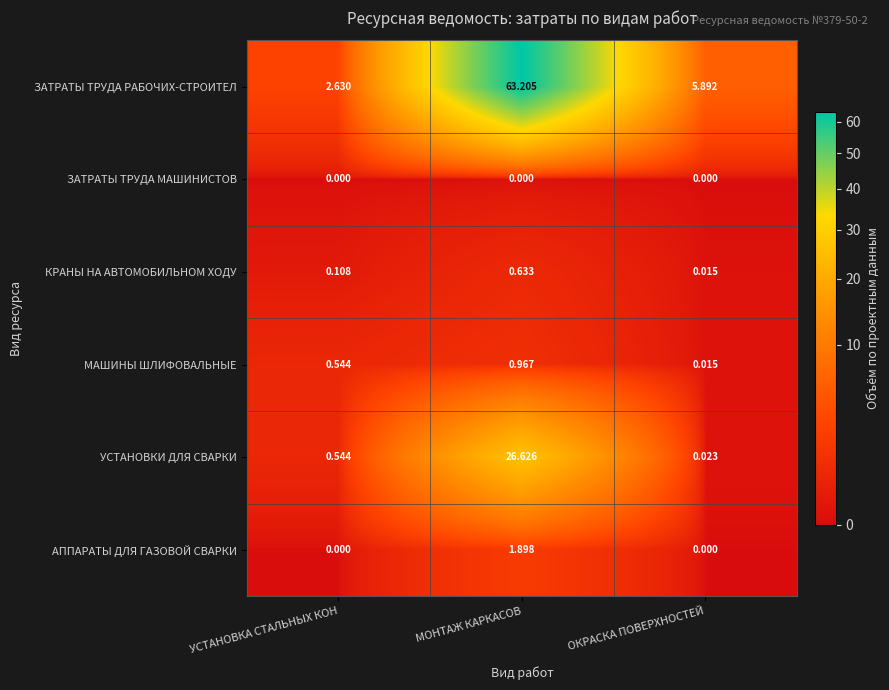

Which label corresponds to the largest value in the chart?

МОНТАЖ КАРКАСОВ